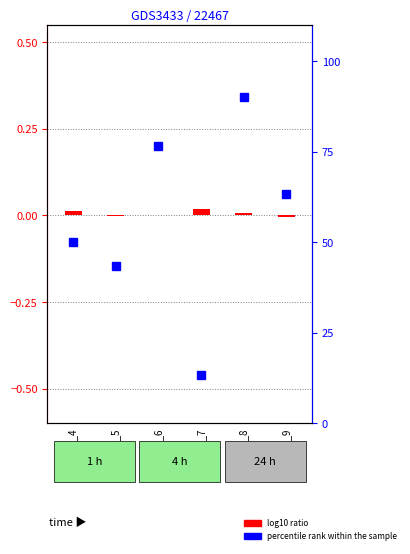

Which series has the largest total across all categories?

percentile rank within the sample